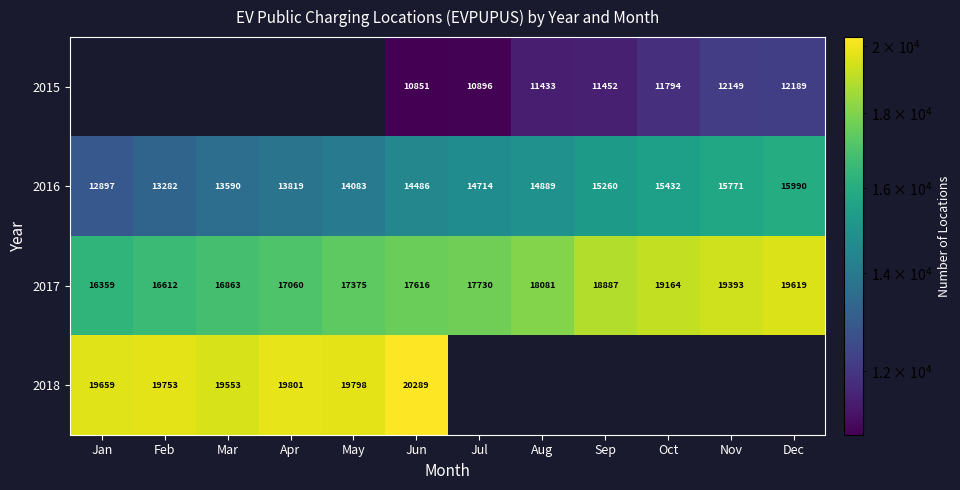

What is the difference between the second highest and second lowest values in the 2016 series?

2489